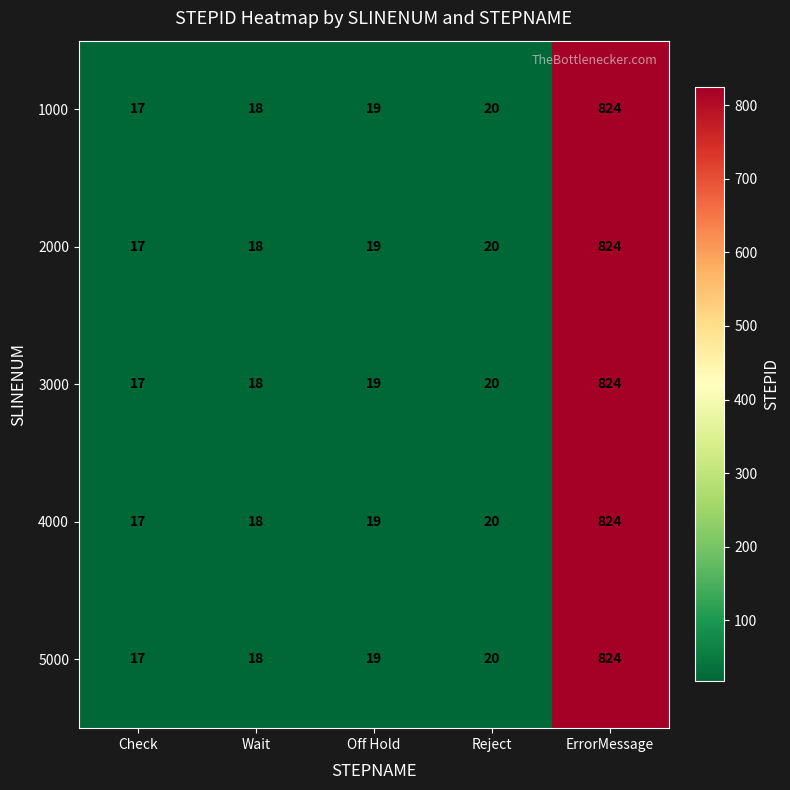

What is the average value of the 5000 series?

180